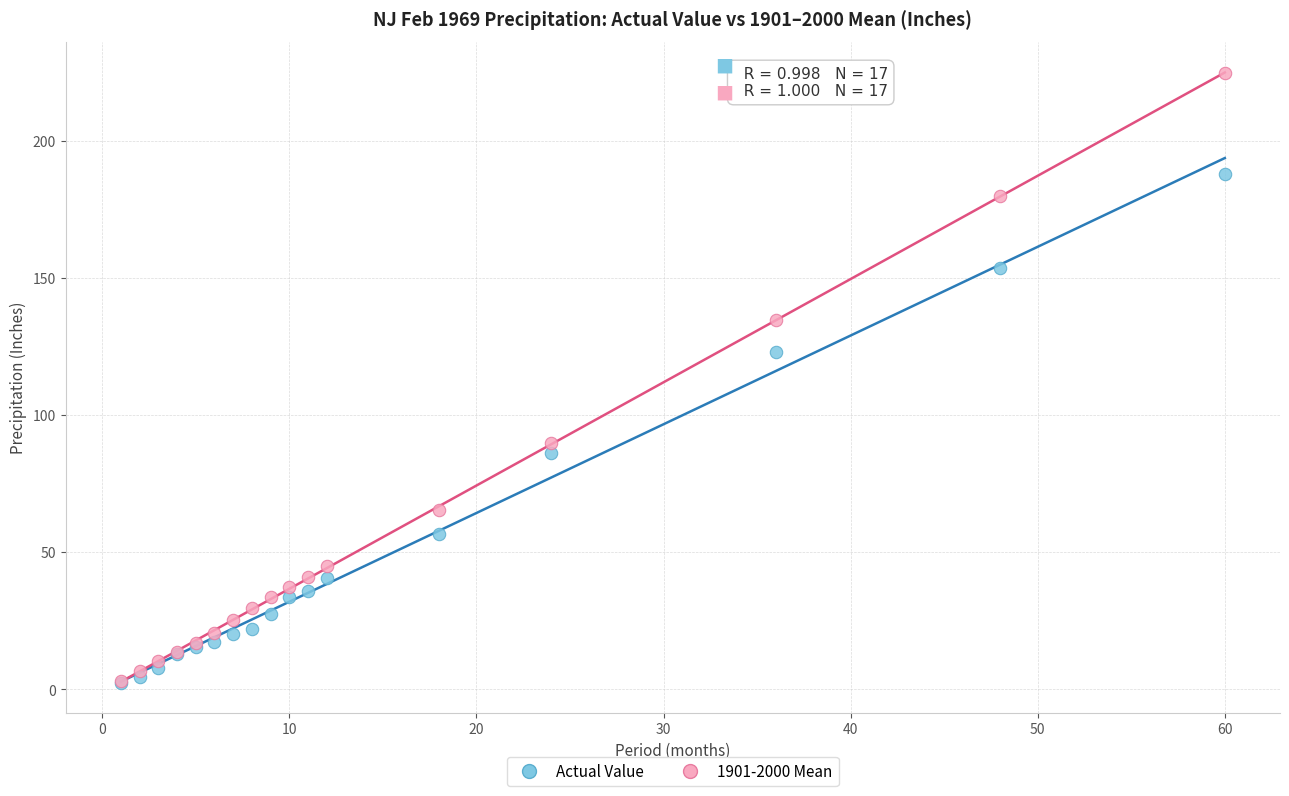

In the Actual Value series, what Y value is closest to 95?

86.1